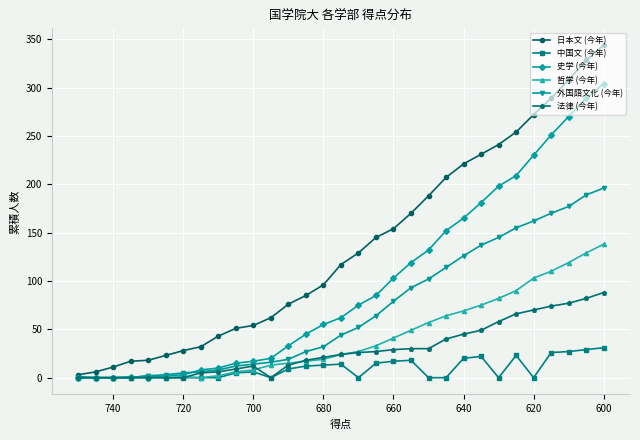

What are all the series names shown in the legend?

日本文 (今年), 中国文 (今年), 史学 (今年), 哲学 (今年), 外国語文化 (今年), 法律 (今年)